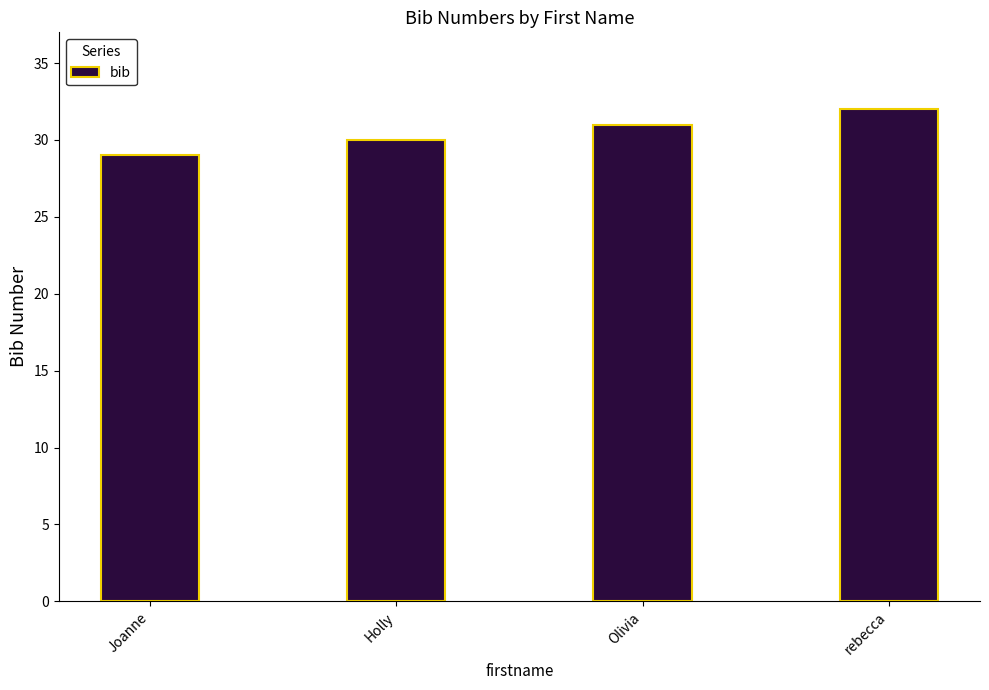

Count the number of categories in the chart.

4